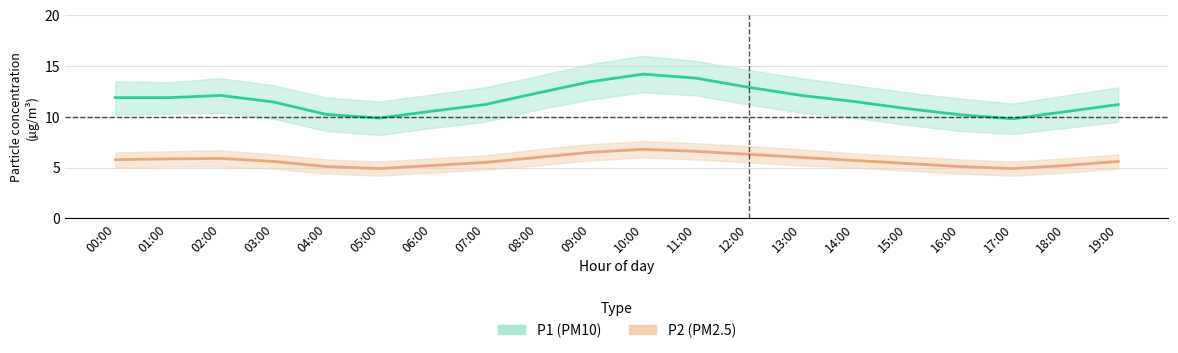

True or false: P2_lower has a value of 1.5 at 01:00.

False